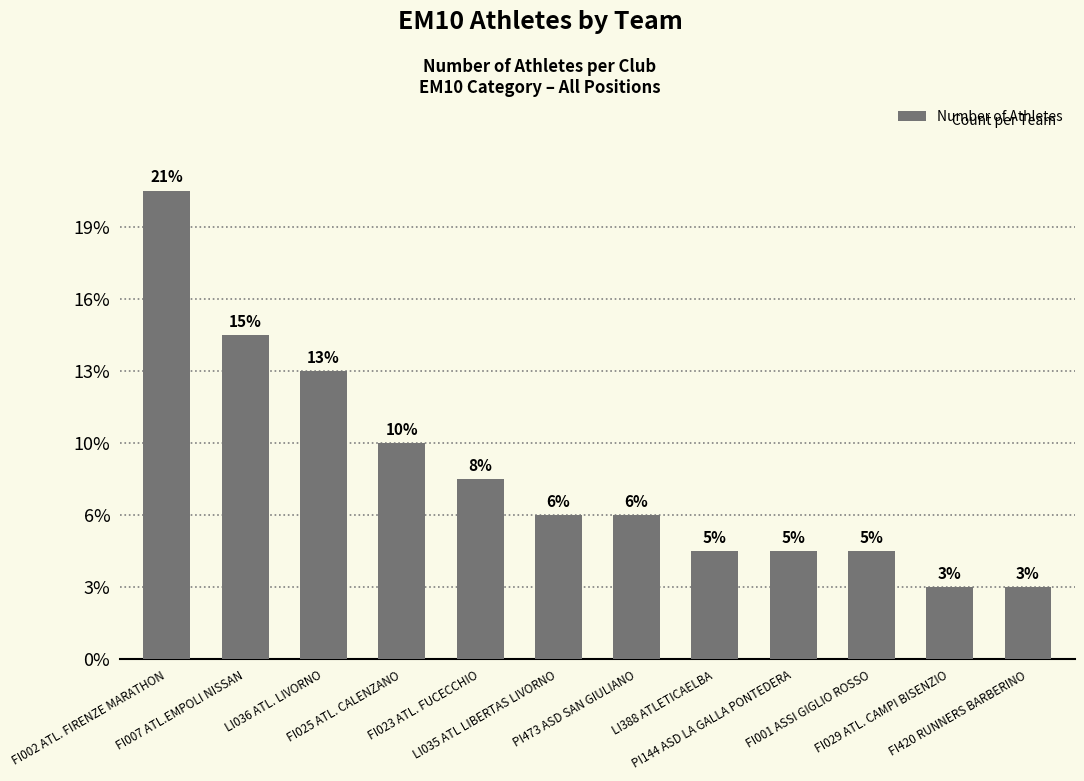

True or false: the data shows 3 at FI029 ATL. CAMPI BISENZIO.

False